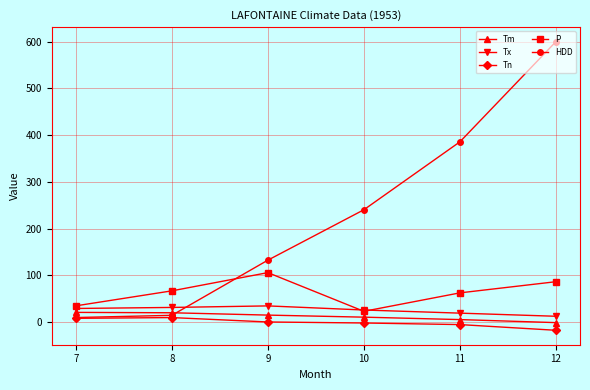

How many interior local valleys does the P series have?

1